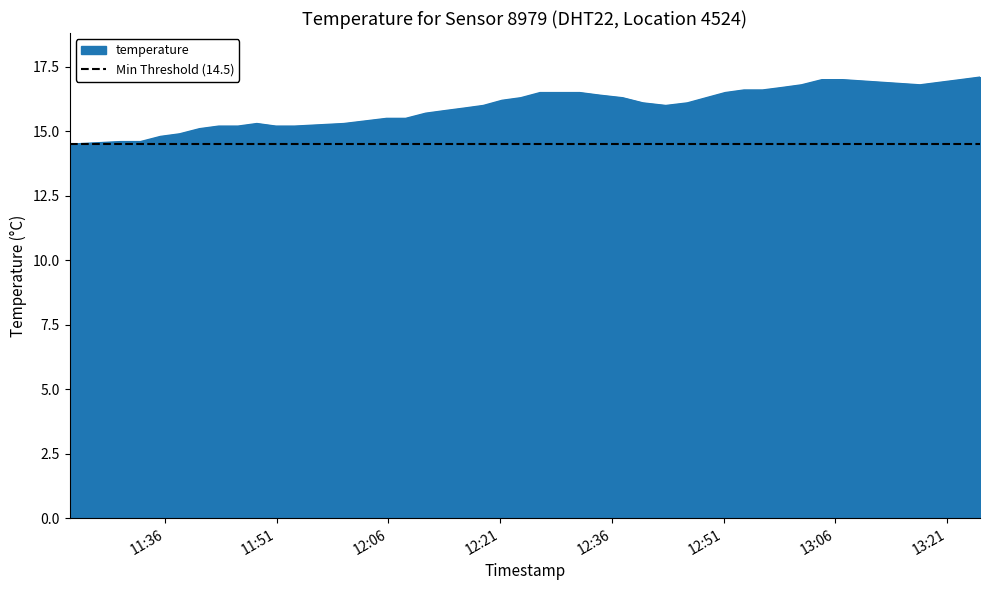

At which category does the data reach its first local valley?

2023-03-29T12:43:14